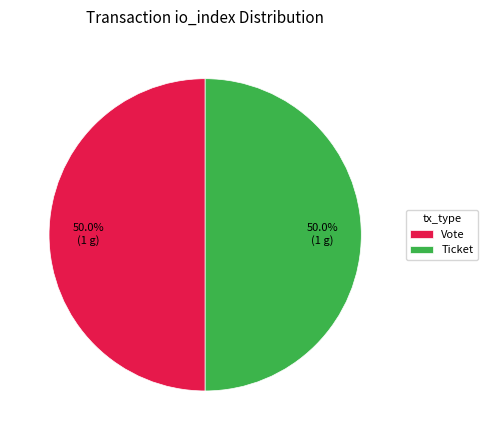

Combined, do Ticket and Vote account for over 50%?

Yes